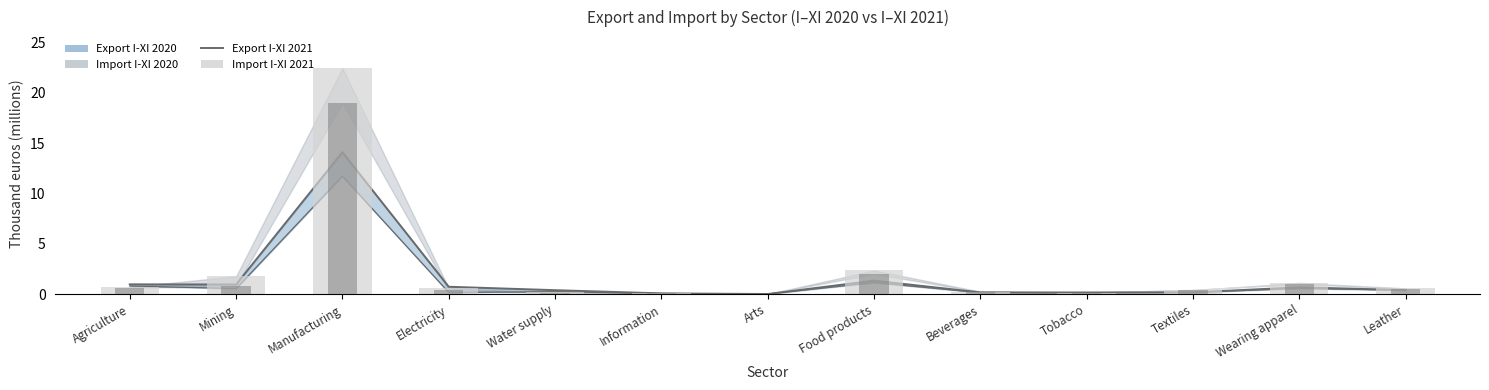

What is the difference between the Export I-XI 2021 values at Textiles and Food products?

1.2